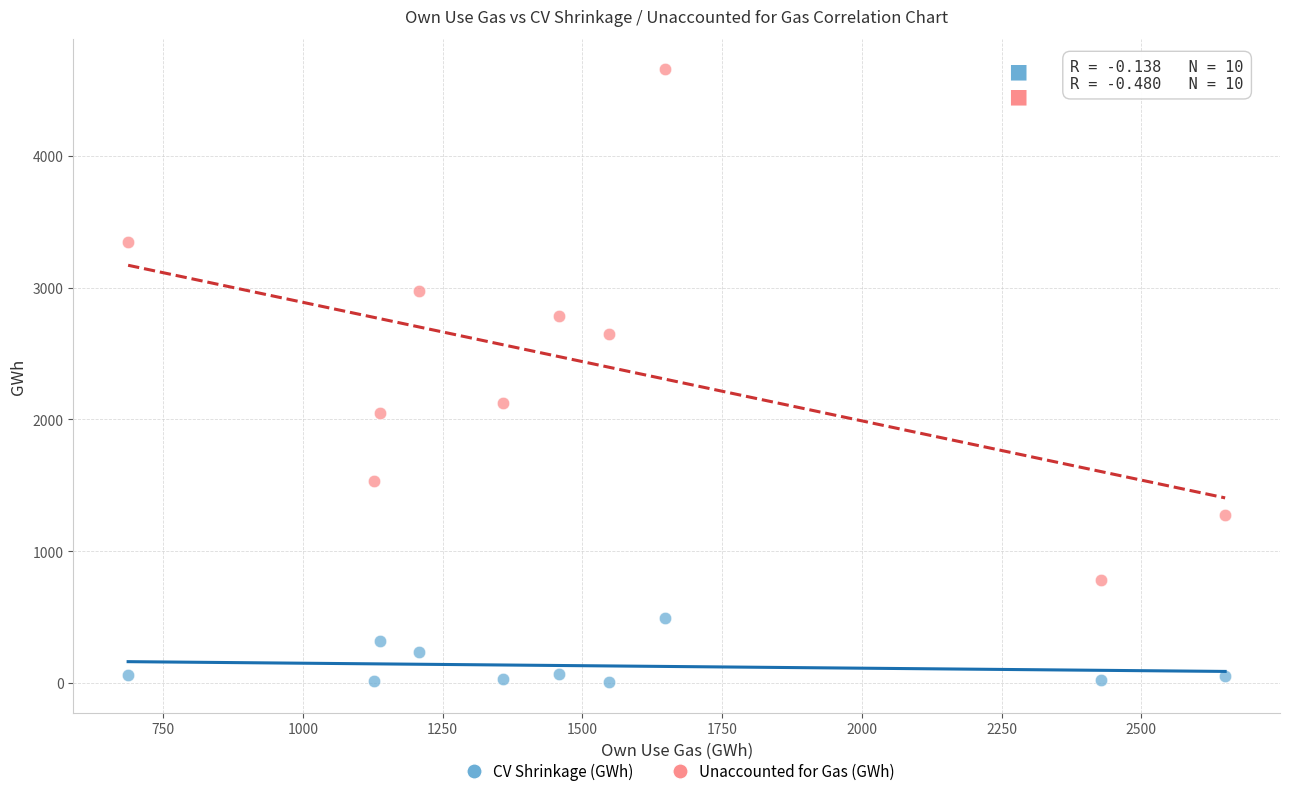

Which series reaches the maximum Y coordinate?

Unaccounted for Gas (GWh)